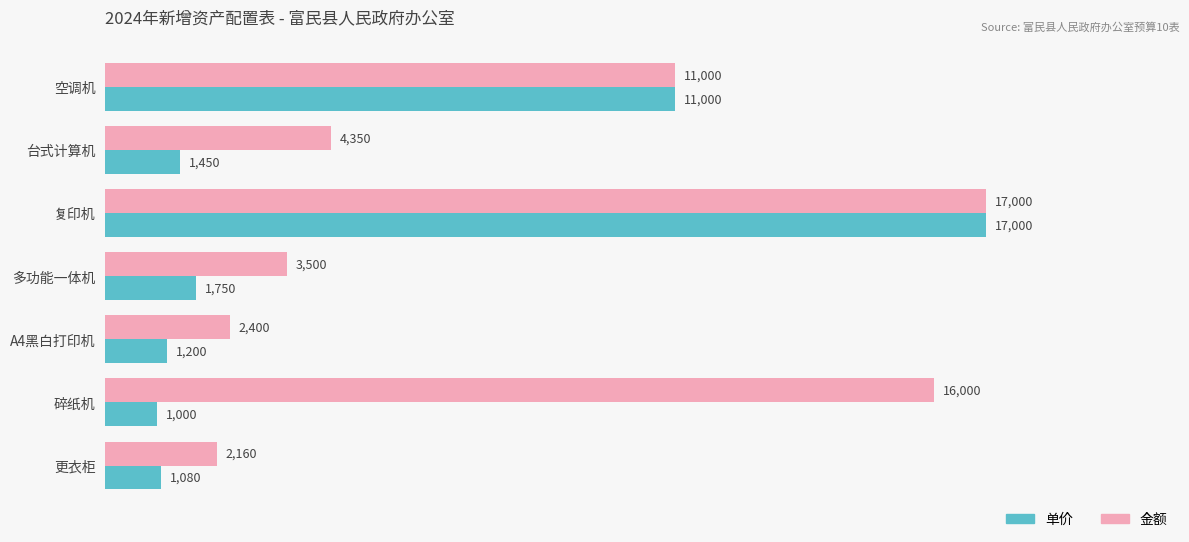

True or false: 单价 has a value of 1450 at 台式计算机.

True